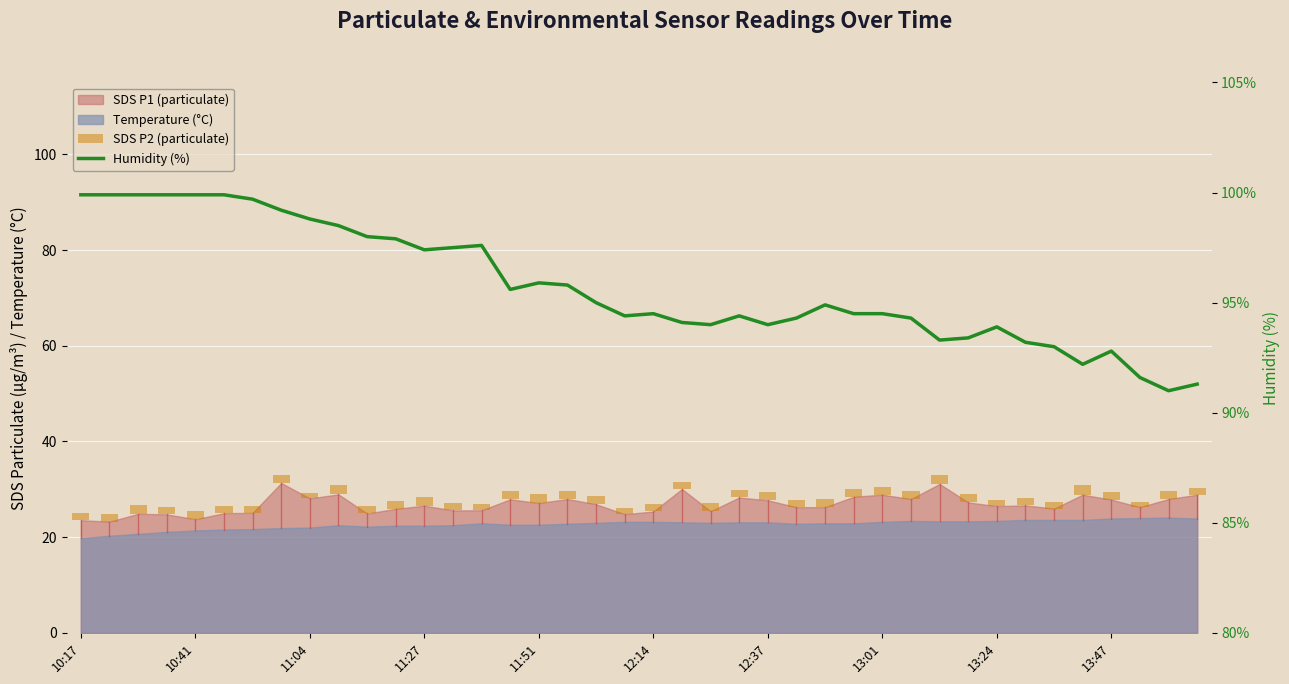

What is the difference between the second highest and minimum values in the Humidity (%) series?

8.9